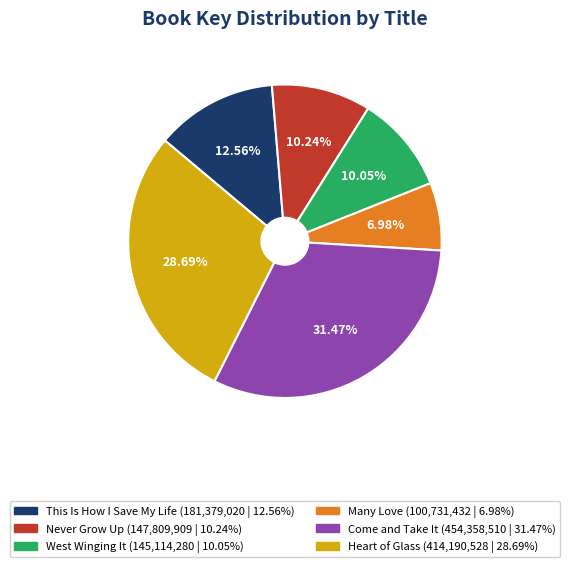

Do Many Love and Heart of Glass together represent more than half of the pie?

No